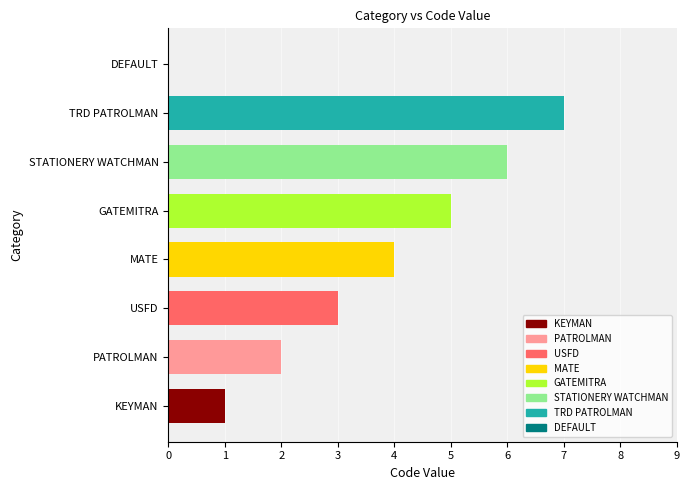

Which category has the highest value across all series?

TRD PATROLMAN